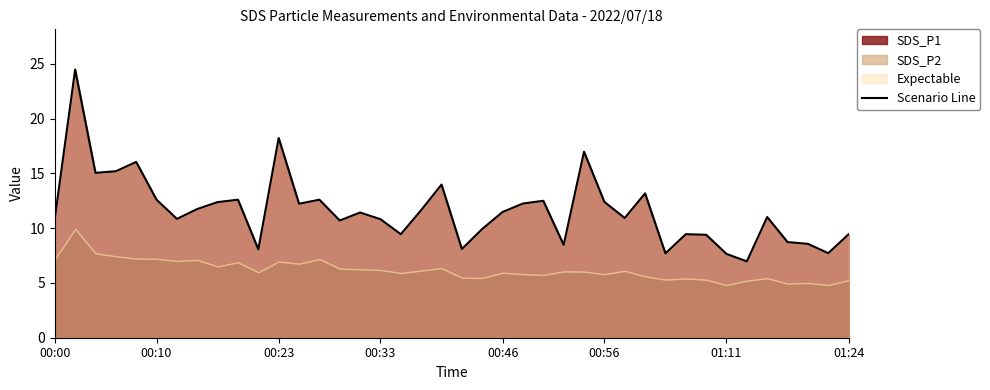

What is the lowest value of the SDS_P1 series?

7.0